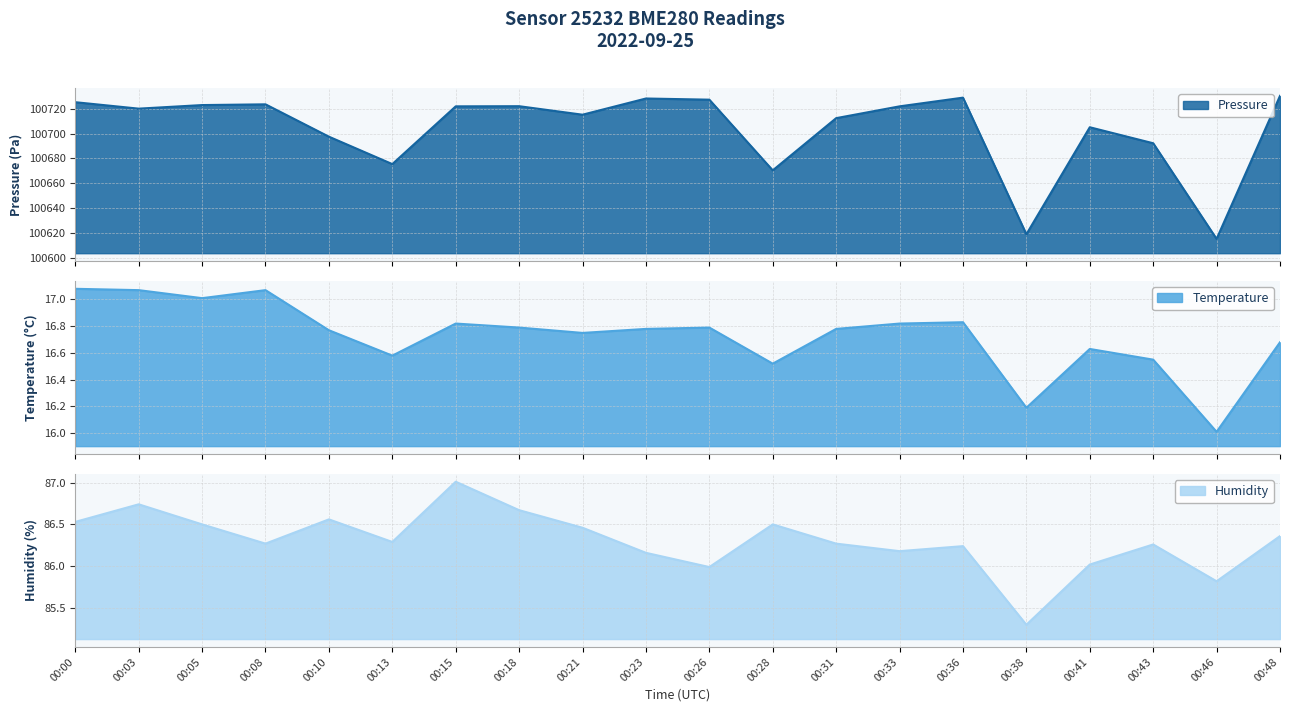

What is the value of the humidity point at the 2nd from the left?

86.7